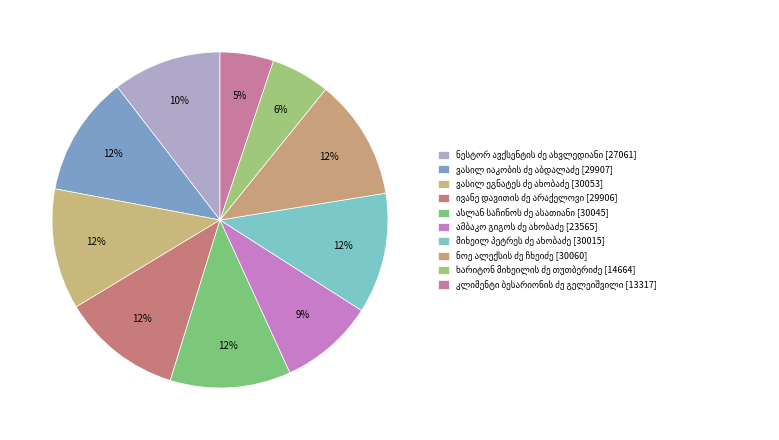

Is ვასილ იაკობის ძე აბდალაძე the majority of the pie?

No